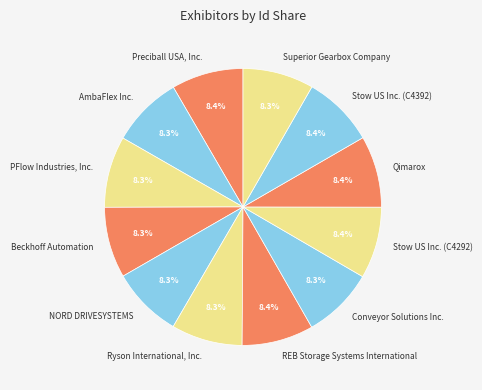

To the nearest percent, what portion does Beckhoff Automation represent?

8%